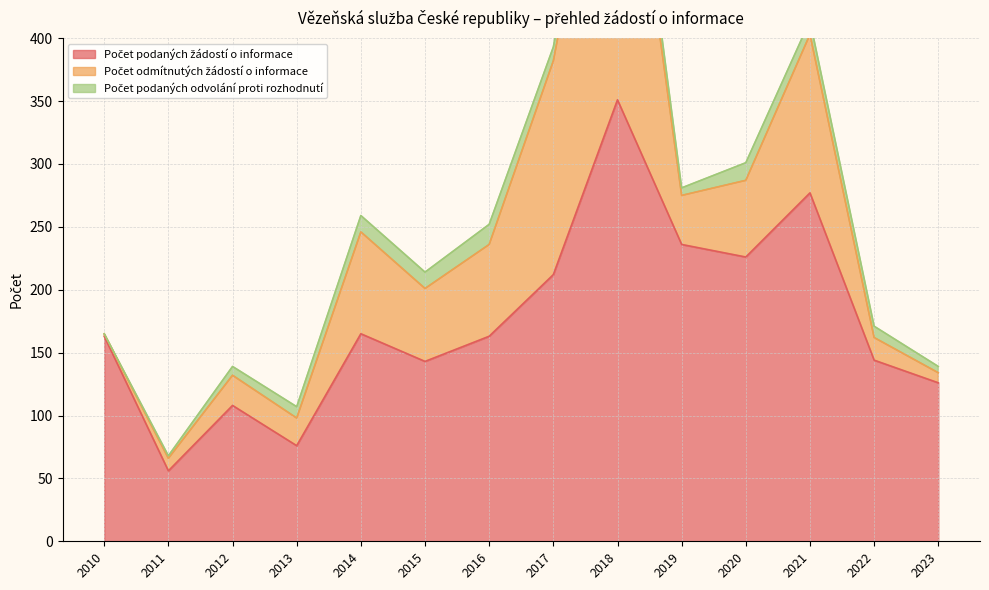

Reading left to right, extract all data points from this chart.

Počet podaných žádostí o informace: 163	56	108	76	165	143	163	212	351	236	226	277	144	126
Počet odmítnutých žádostí o informace: 2	10	24	22	81	58	73	170	297	39	61	126	18	8
Počet podaných odvolání proti rozhodnutí: 0	2	7	9	13	13	16	11	23	6	14	11	9	5